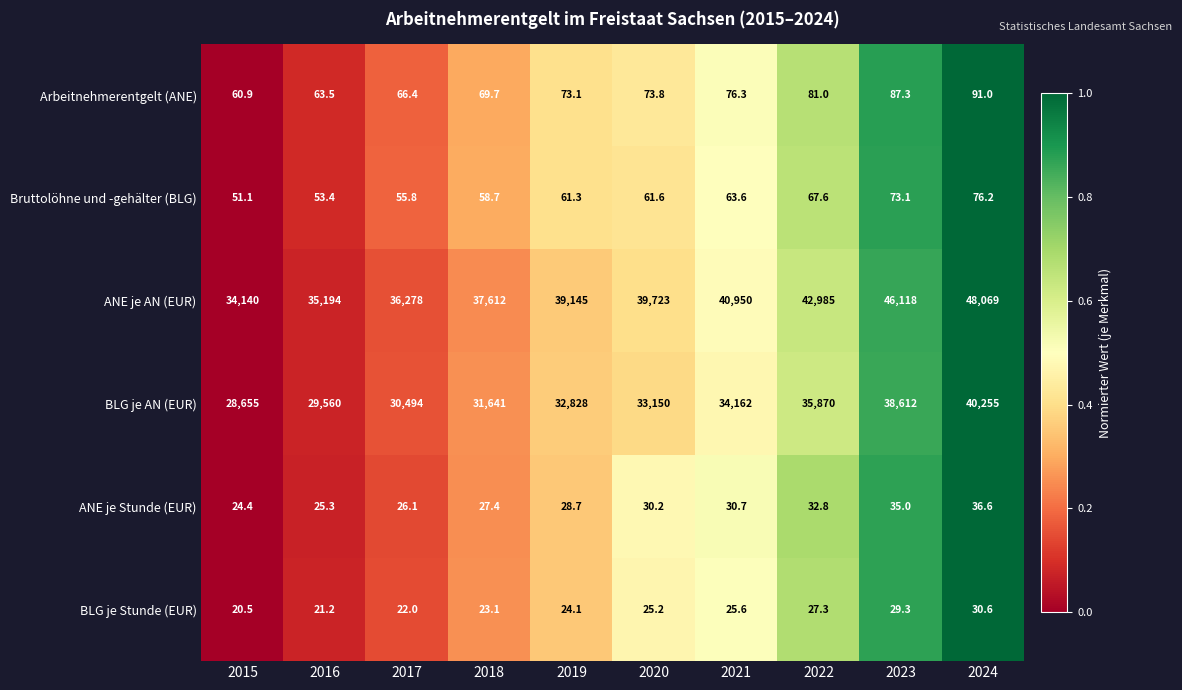

What is the difference between the second highest and minimum values in the Bruttolöhne und -gehälter (BLG) series?

22.0